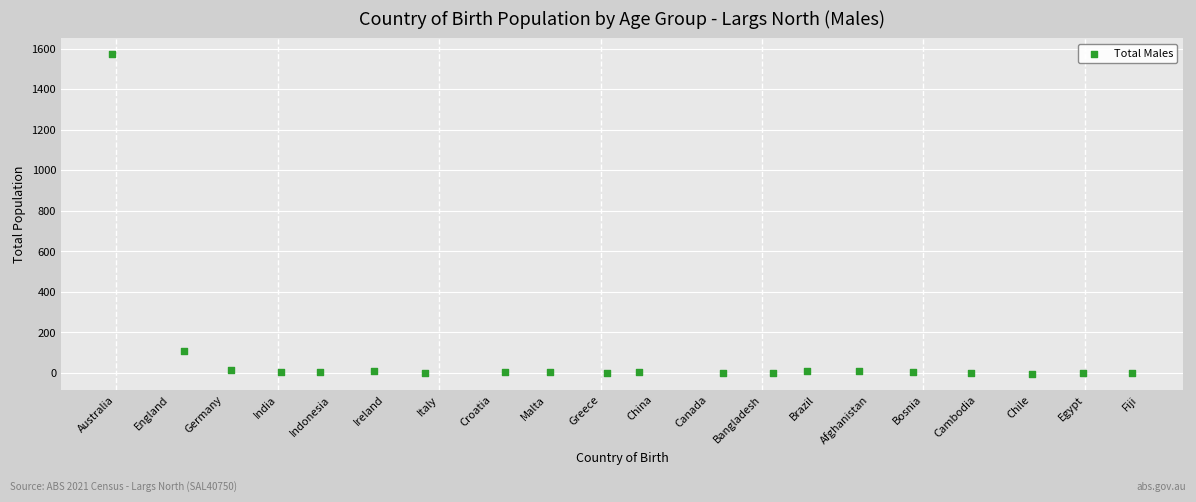

What Y value in the scatter plot is closest to 784?

110.4